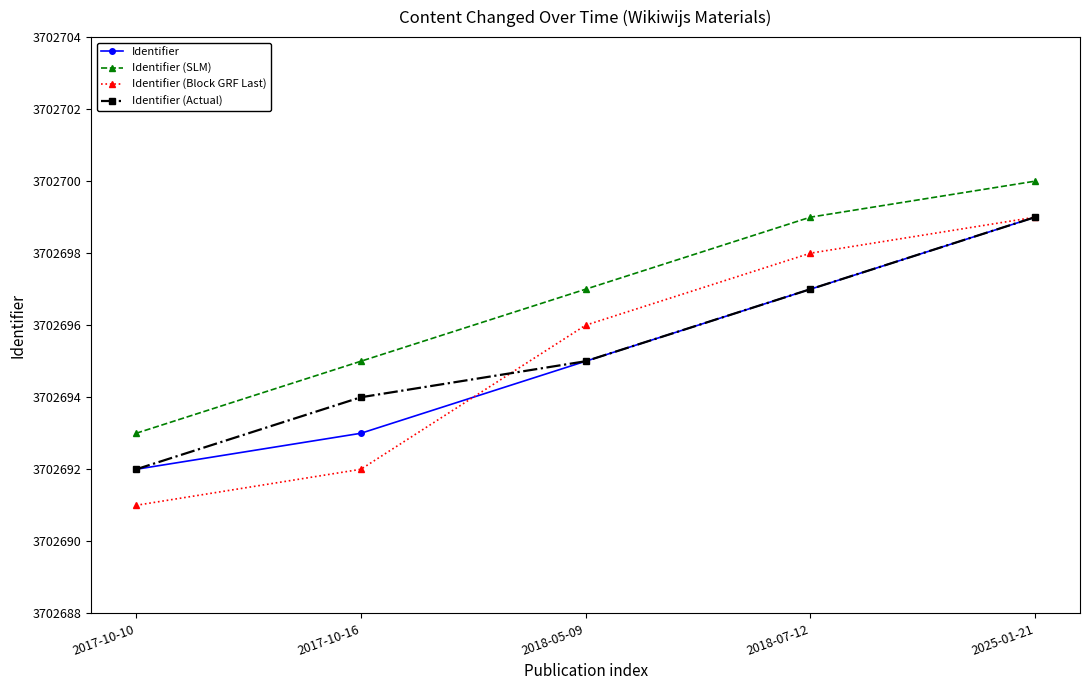

How many Identifier (Actual) values are between 3702694 and 3702697?

3